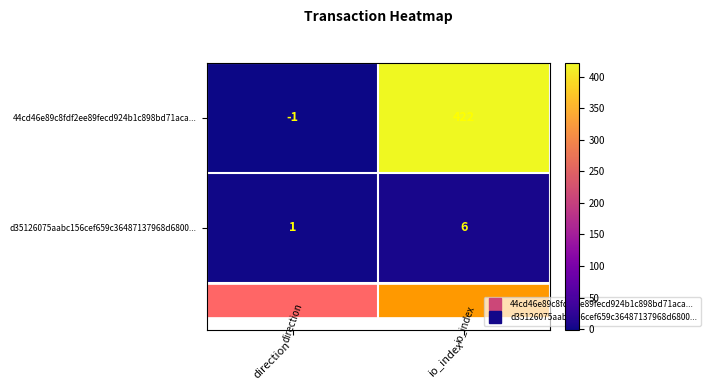

What value does the 44cd46e89c8fdf2ee89fecd924b1c898bd71aca... series have at io_index, to the nearest 50?

400